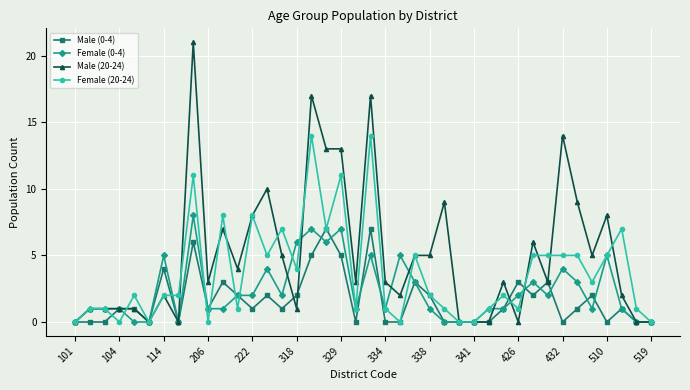

What is the average value of the Male (20-24) series?

5